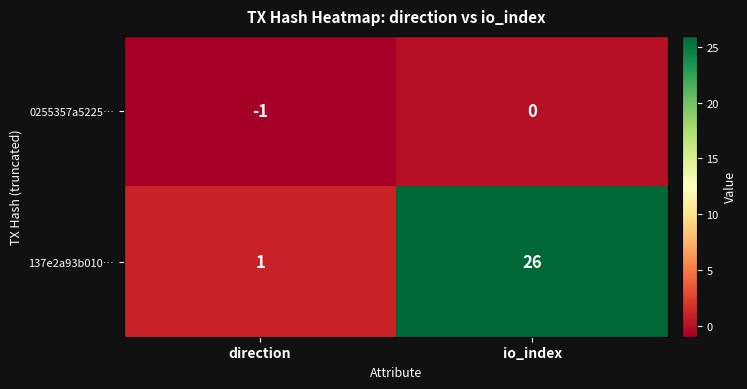

True or false: 0255357a5225… has a value of -1 at io_index.

False